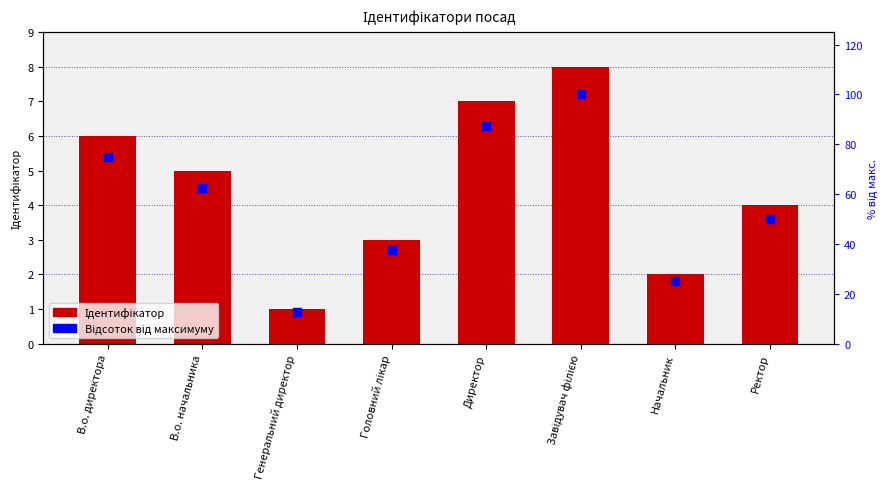

Which series has the widest spread of Y values?

Відсоток від максимуму